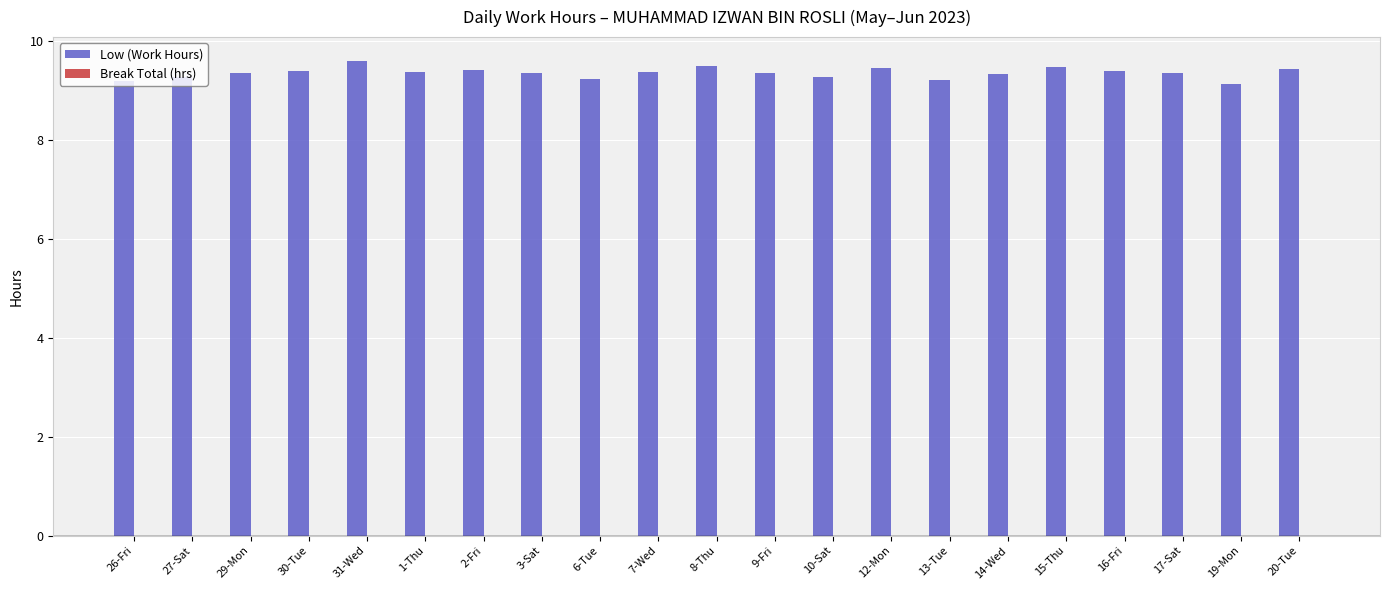

The value at 20-Tue is 12.8. True or false?

False